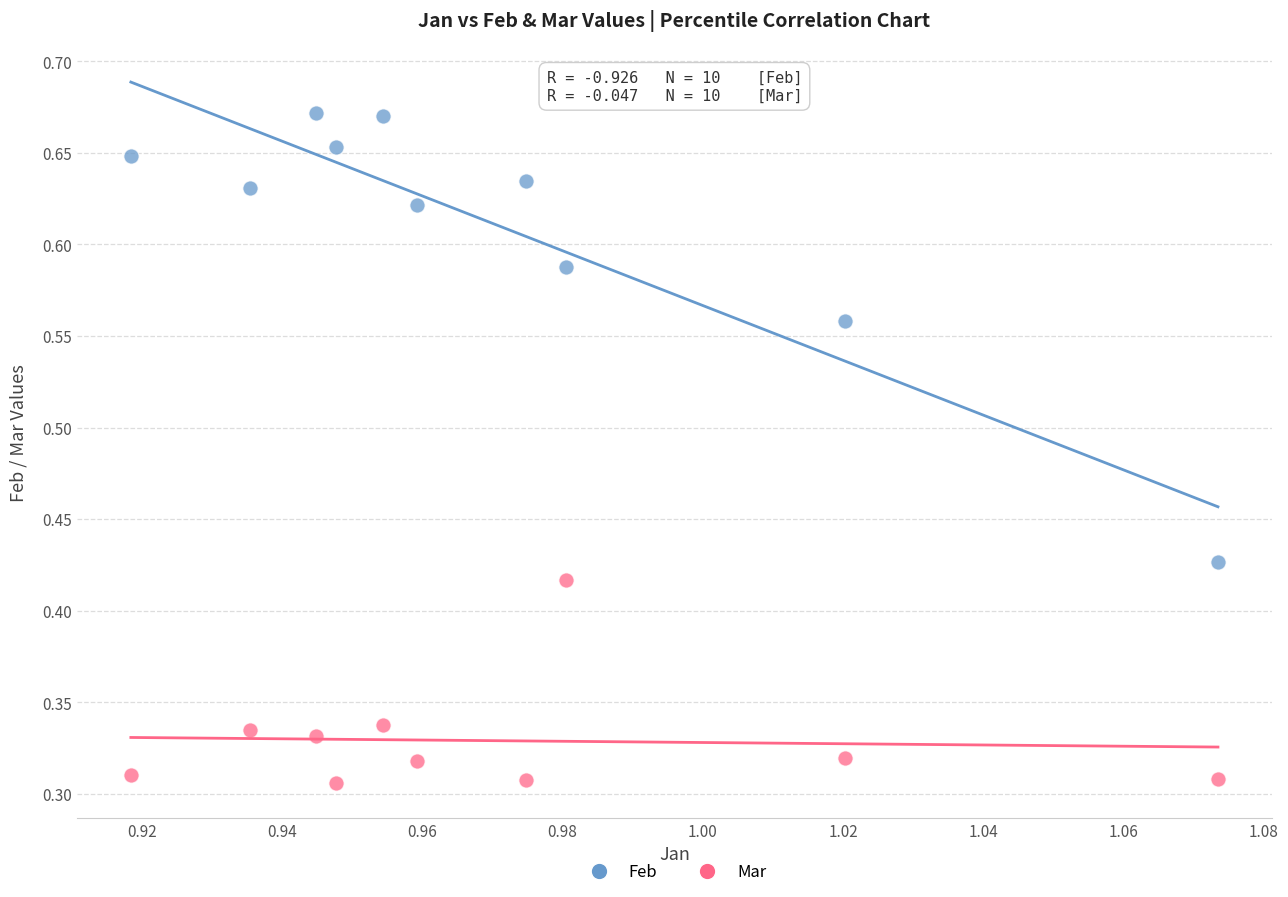

Which series reaches the minimum Y coordinate?

Mar